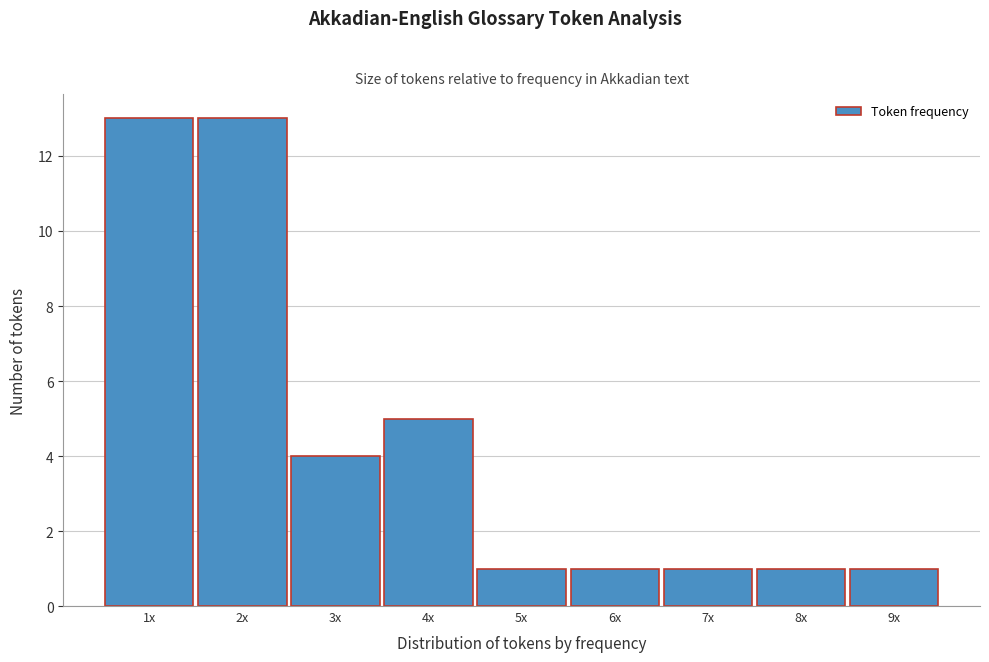

Reading right to left, extract all data points from this chart.

1	1	1	1	1	5	4	13	13